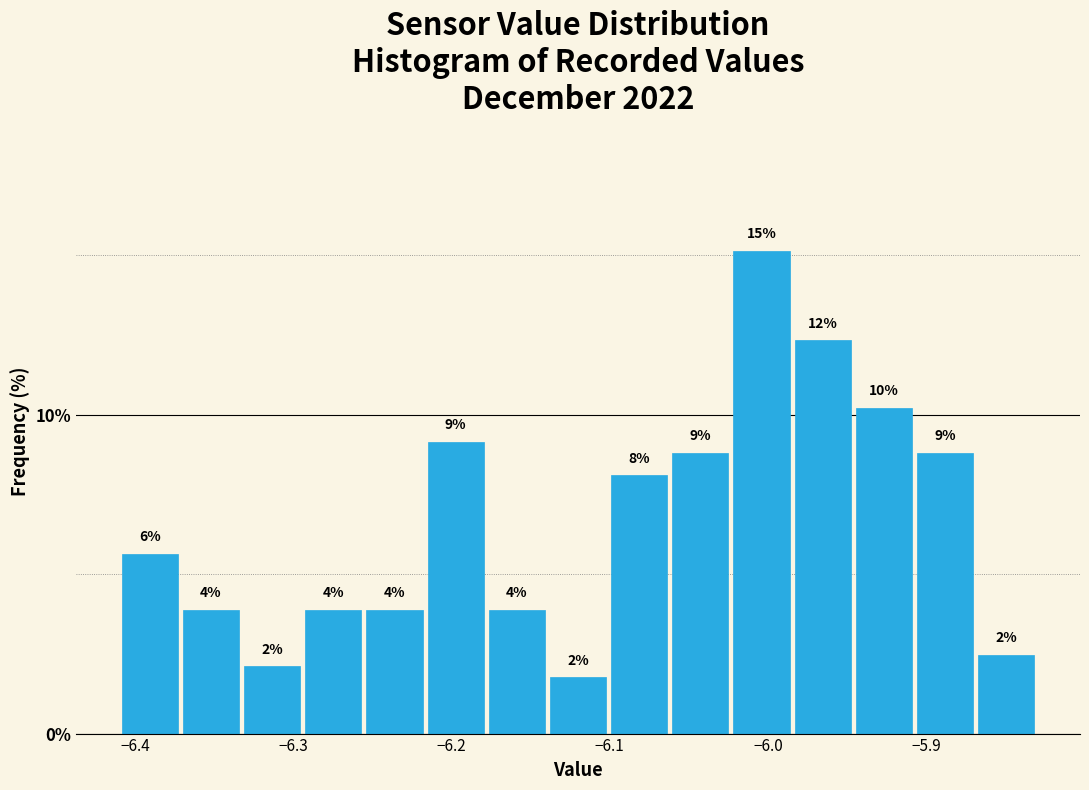

Around what value on the x-axis is the tallest bar? Give the approximate position of its centre, as read against the axis.

-6.00